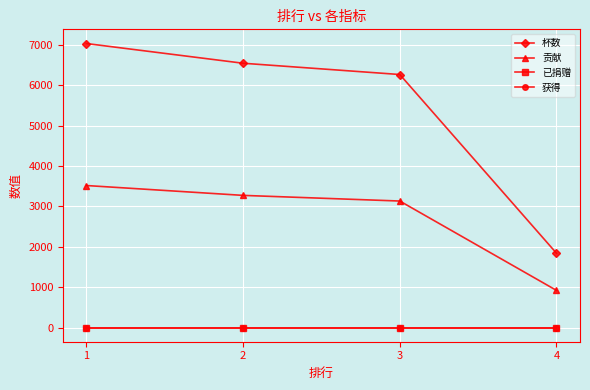

Reading right to left, extract all data points from this chart.

杯数: 4=1839	3=6263	2=6542	1=7030
贡献: 4=919	3=3131	2=3271	1=3515
已捐赠: 4=0	3=0	2=0	1=0
获得: 4=0	3=0	2=0	1=0